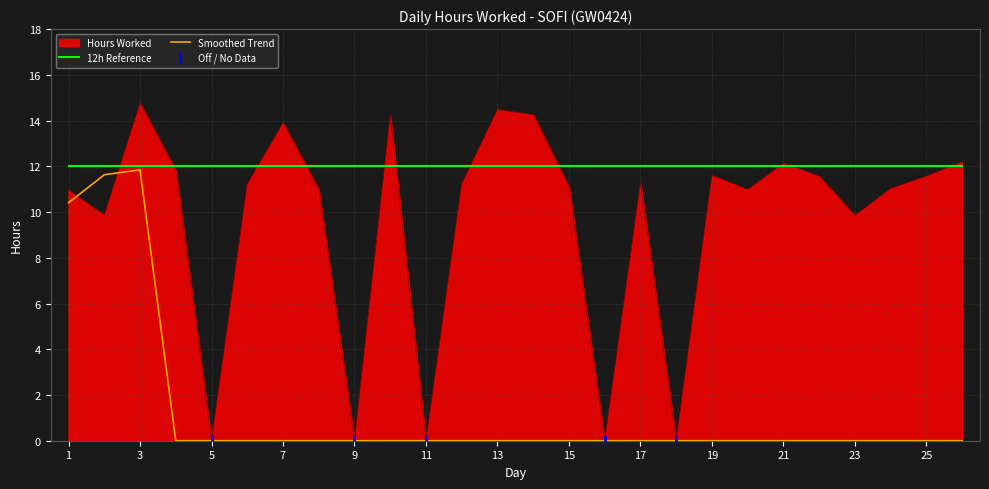

What is the maximum value for Hours Worked?

14.8